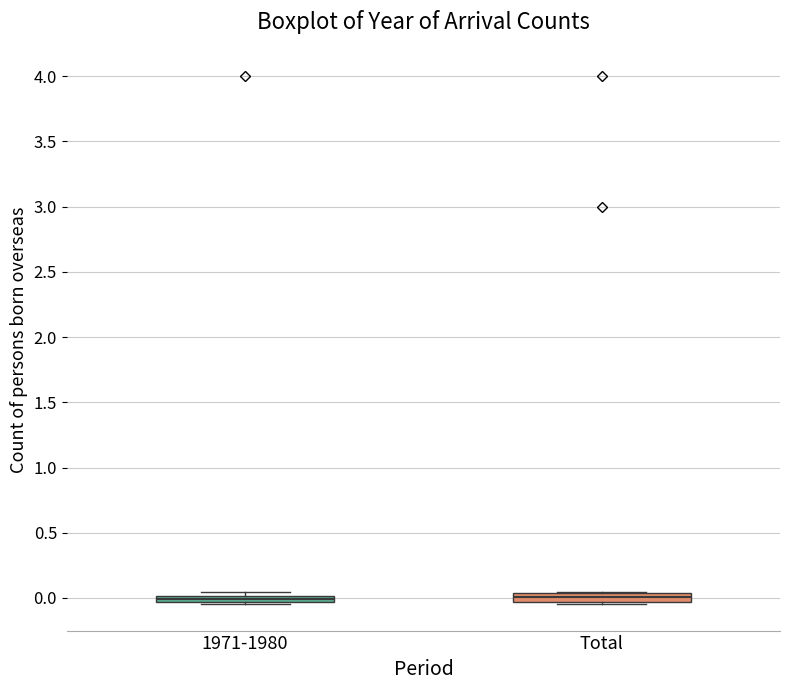

Where is the lower edge of the box for 1971-1980 on the y-axis? The values are not printed on the chart, so give them approximately, as read against the axis.

-0.05